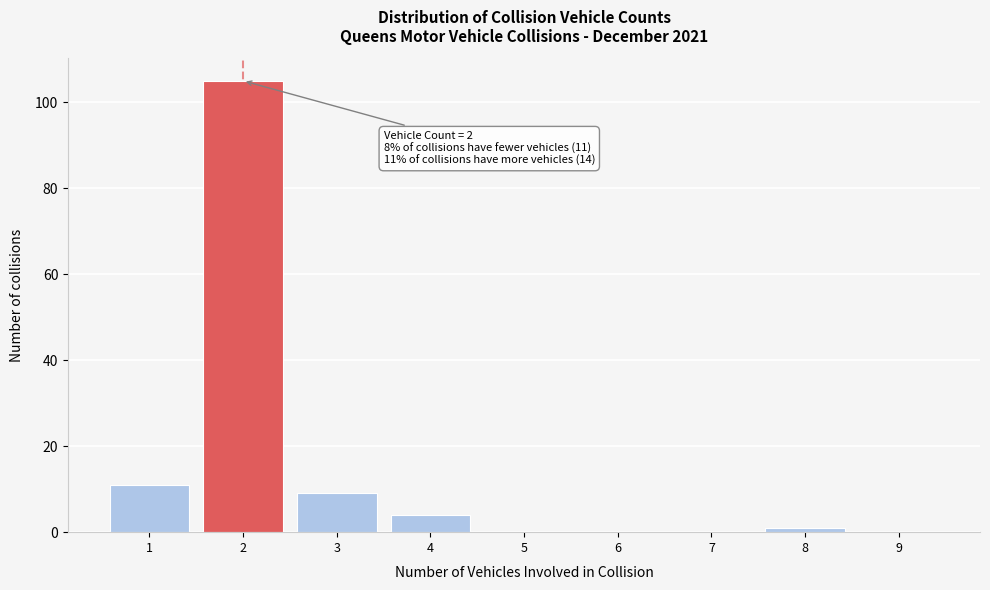

Which range on the x-axis has the tallest bar?

1.5 to 2.5